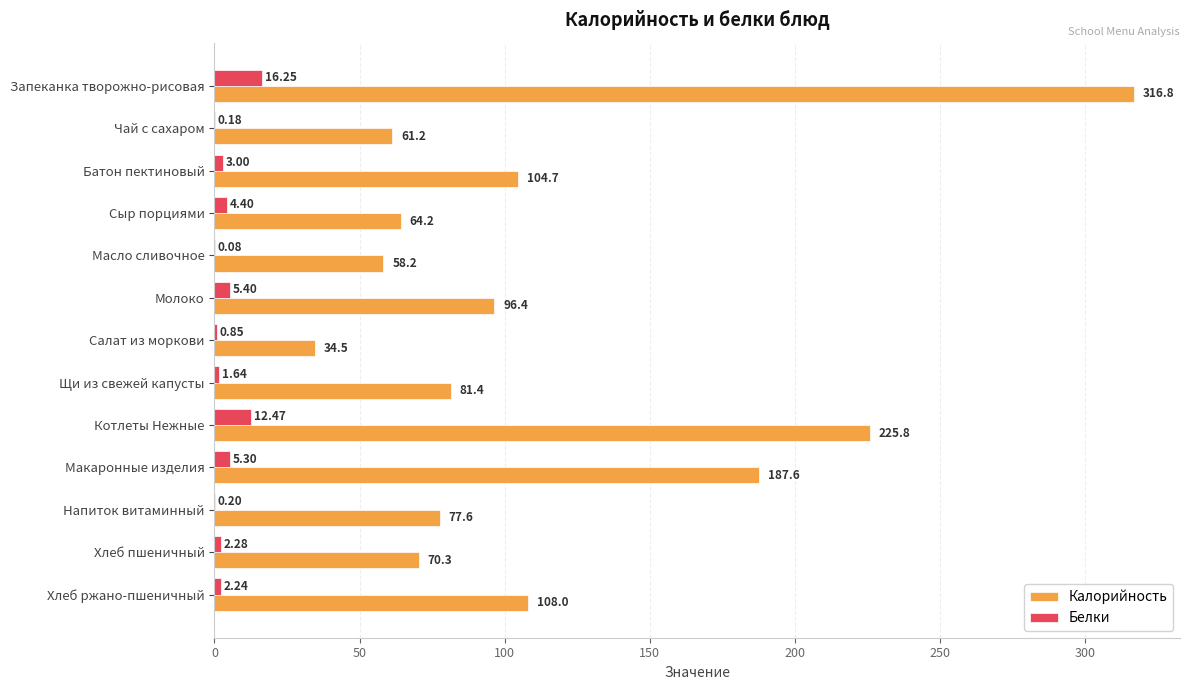

What is the sum of all Калорийность values?

1486.7